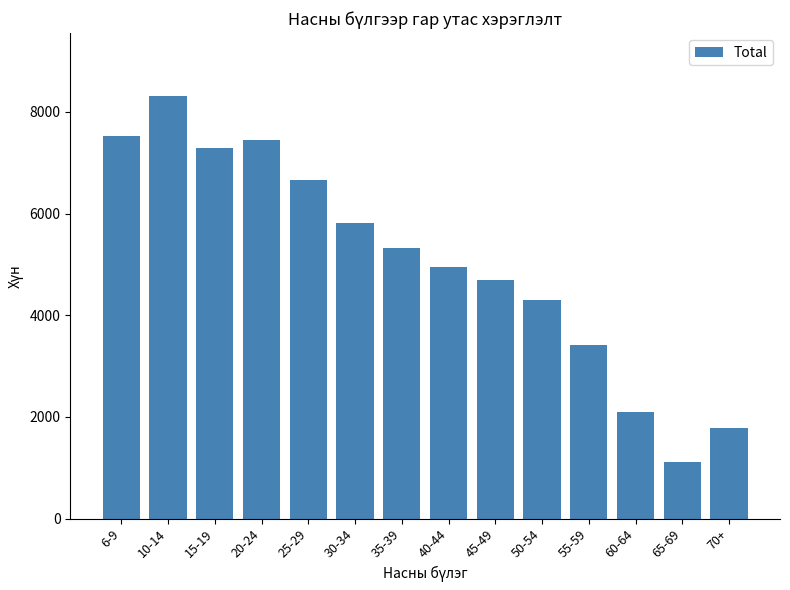

What is the change in value from 6-9 to 45-49?

-2836